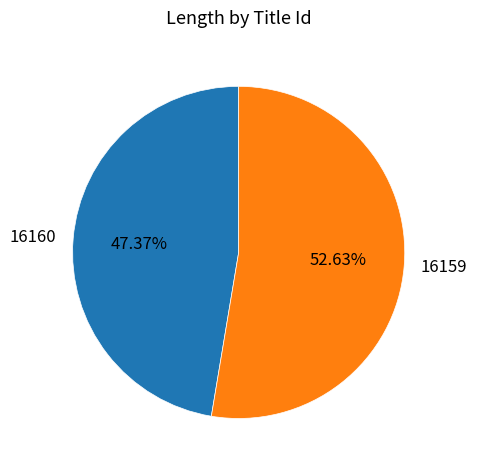

How many slices are in this pie chart?

2